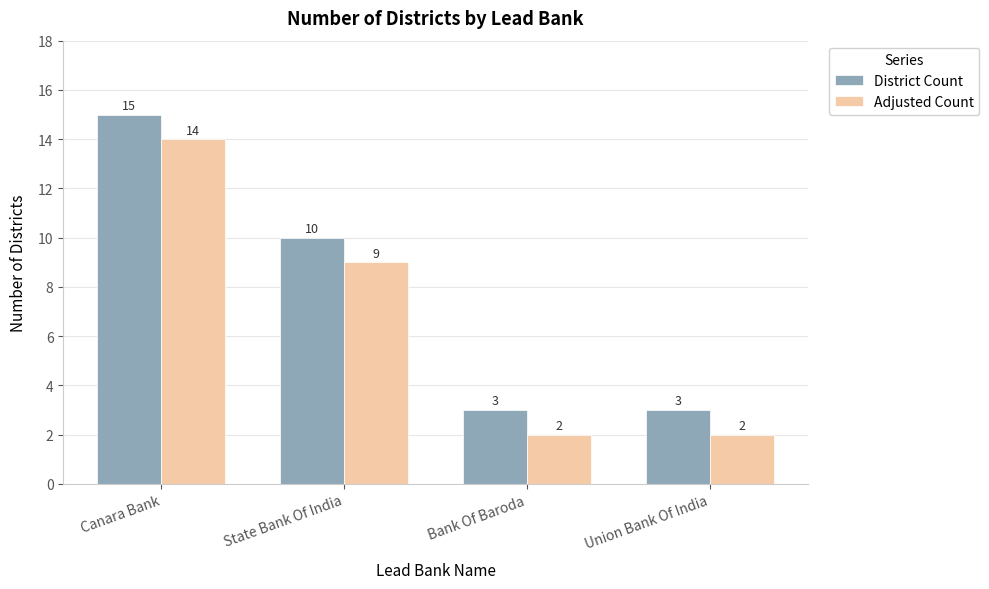

The Adjusted Count series shows 2 at Union Bank Of India. True or false?

True